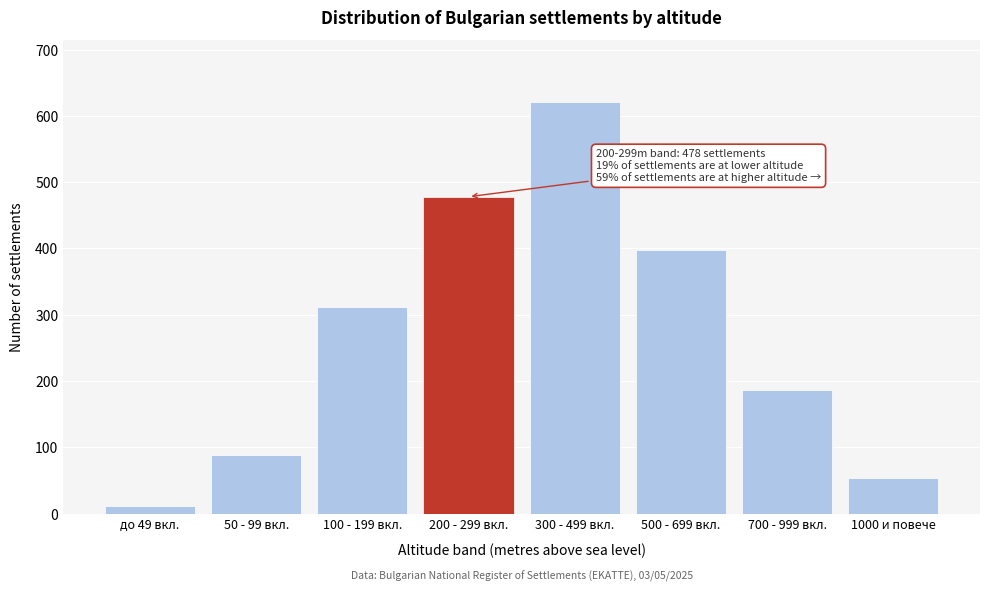

Reading right to left, what are all the values shown in this chart?

1000 и повече=54	700 - 999 вкл.=187	500 - 699 вкл.=398	300 - 499 вкл.=621	200 - 299 вкл.=478	100 - 199 вкл.=312	50 - 99 вкл.=89	до 49 вкл.=12